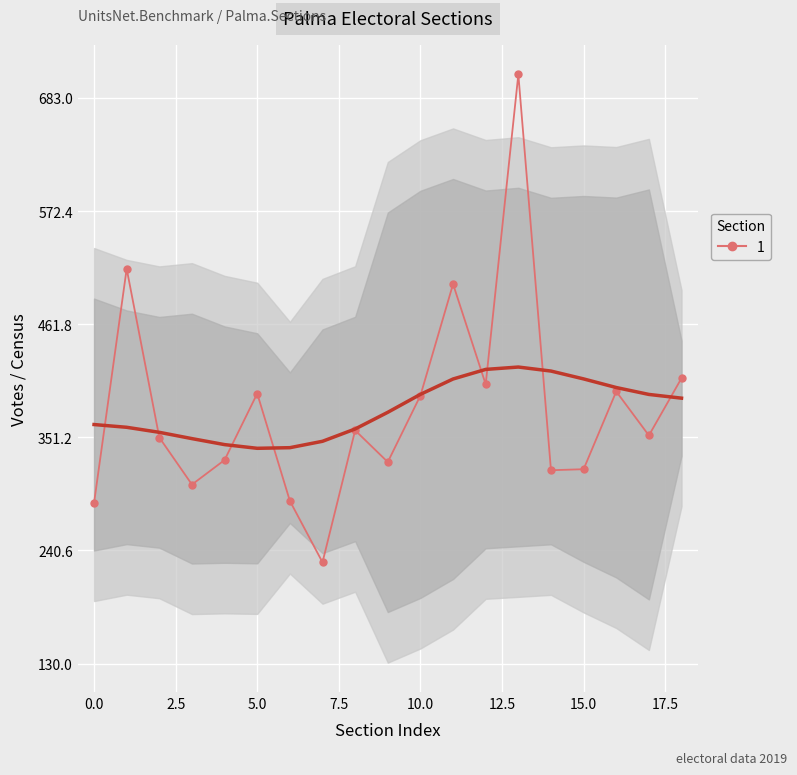

What is the change in value from −2.5 to 17.5?

+71